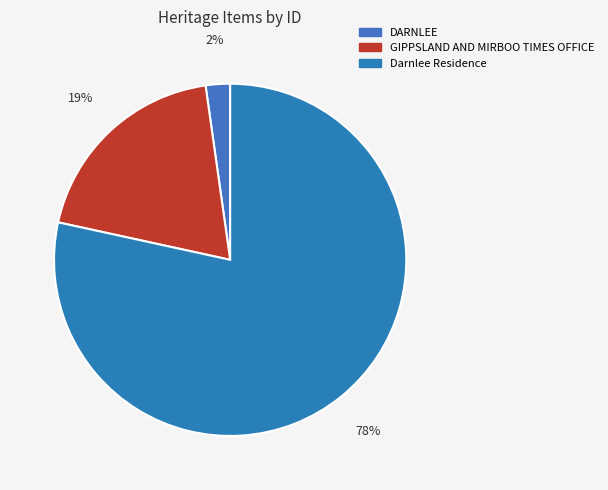

Is it true that DARNLEE is 10% of the pie?

False